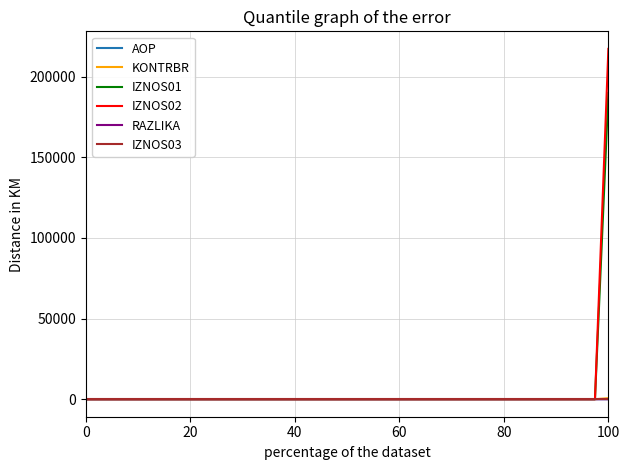

At how many categories does at least one series exceed 9461?

1